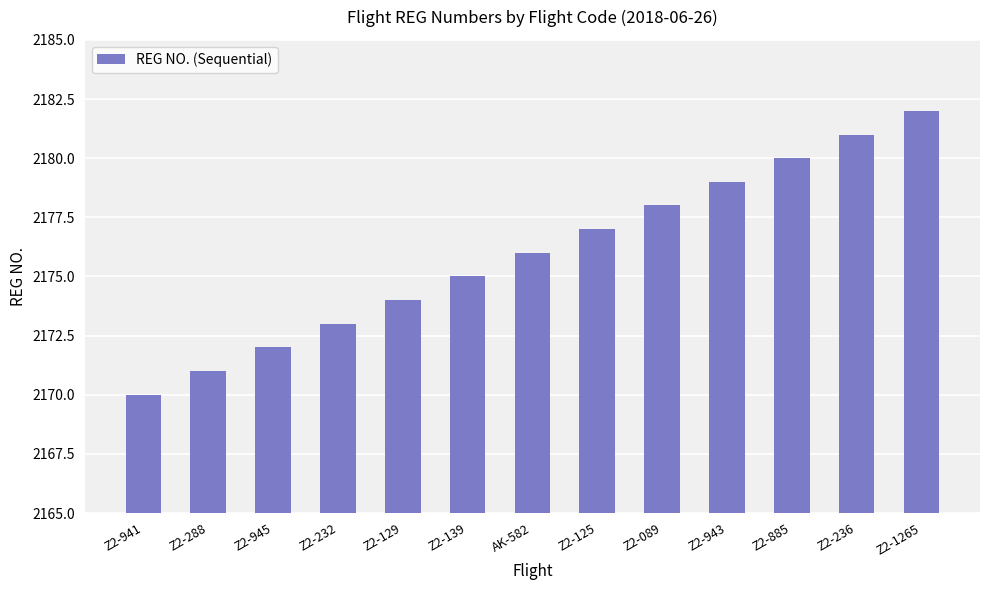

The chart shows a value of 1057 at Z2-885. True or false?

False